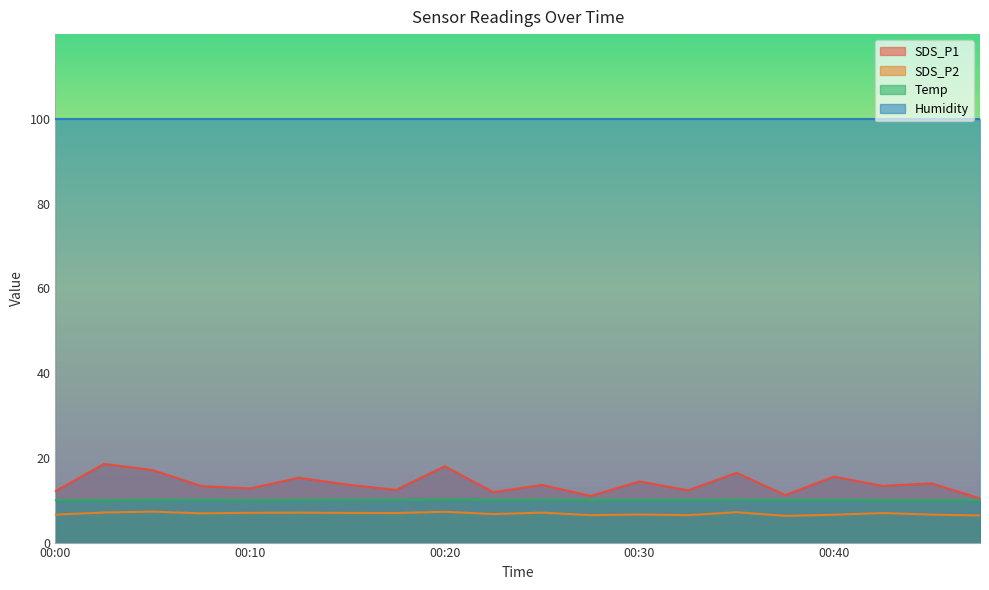

Does the chart have visible grid lines?

No